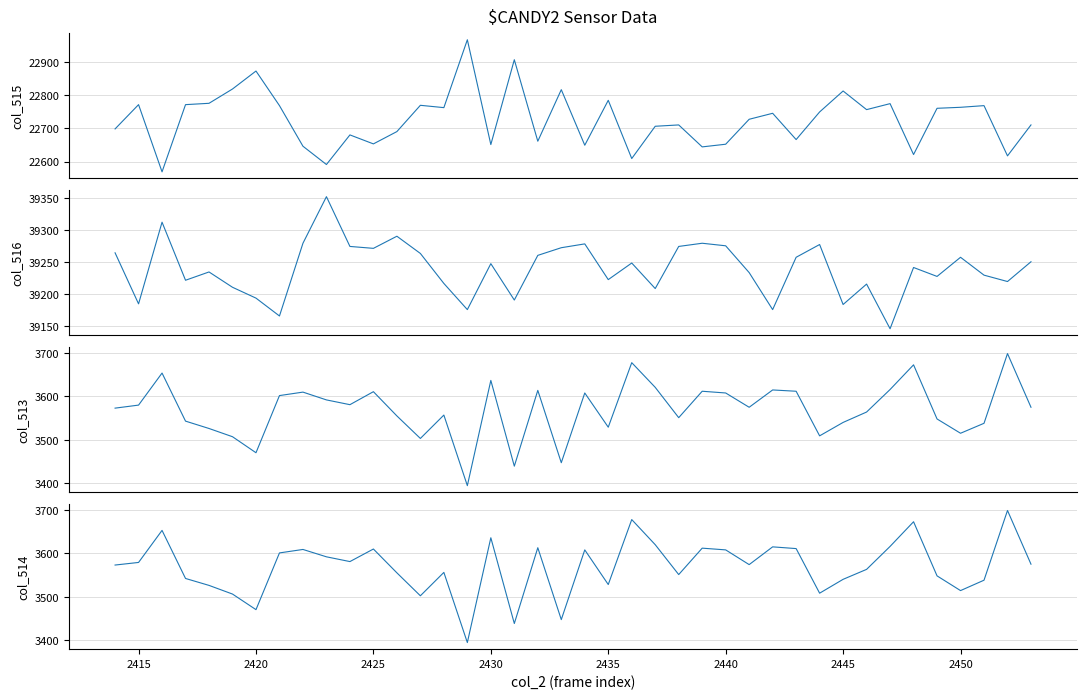

How many series are shown in this chart?

4